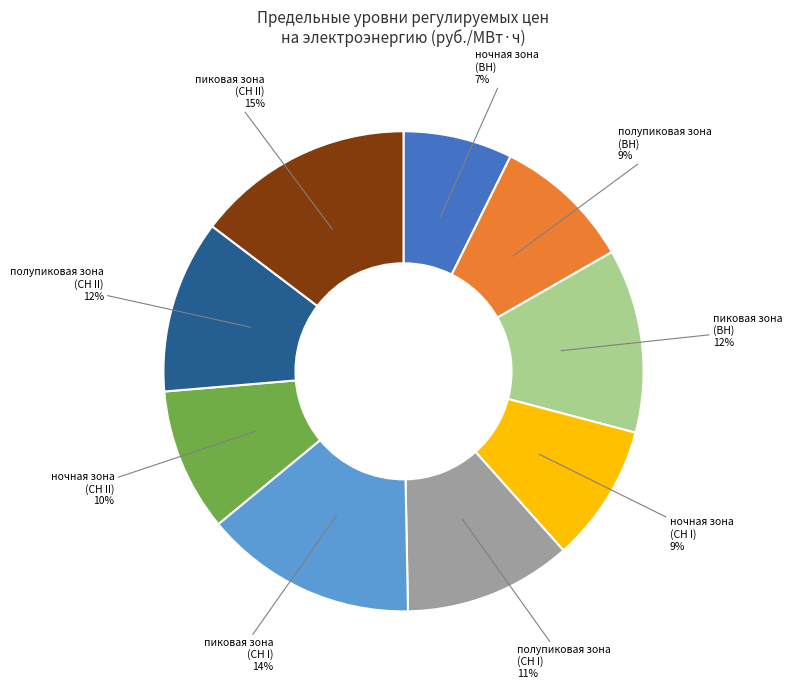

Is the sum of пиковая зона (ВН) and ночная зона (СН II) greater than half?

No